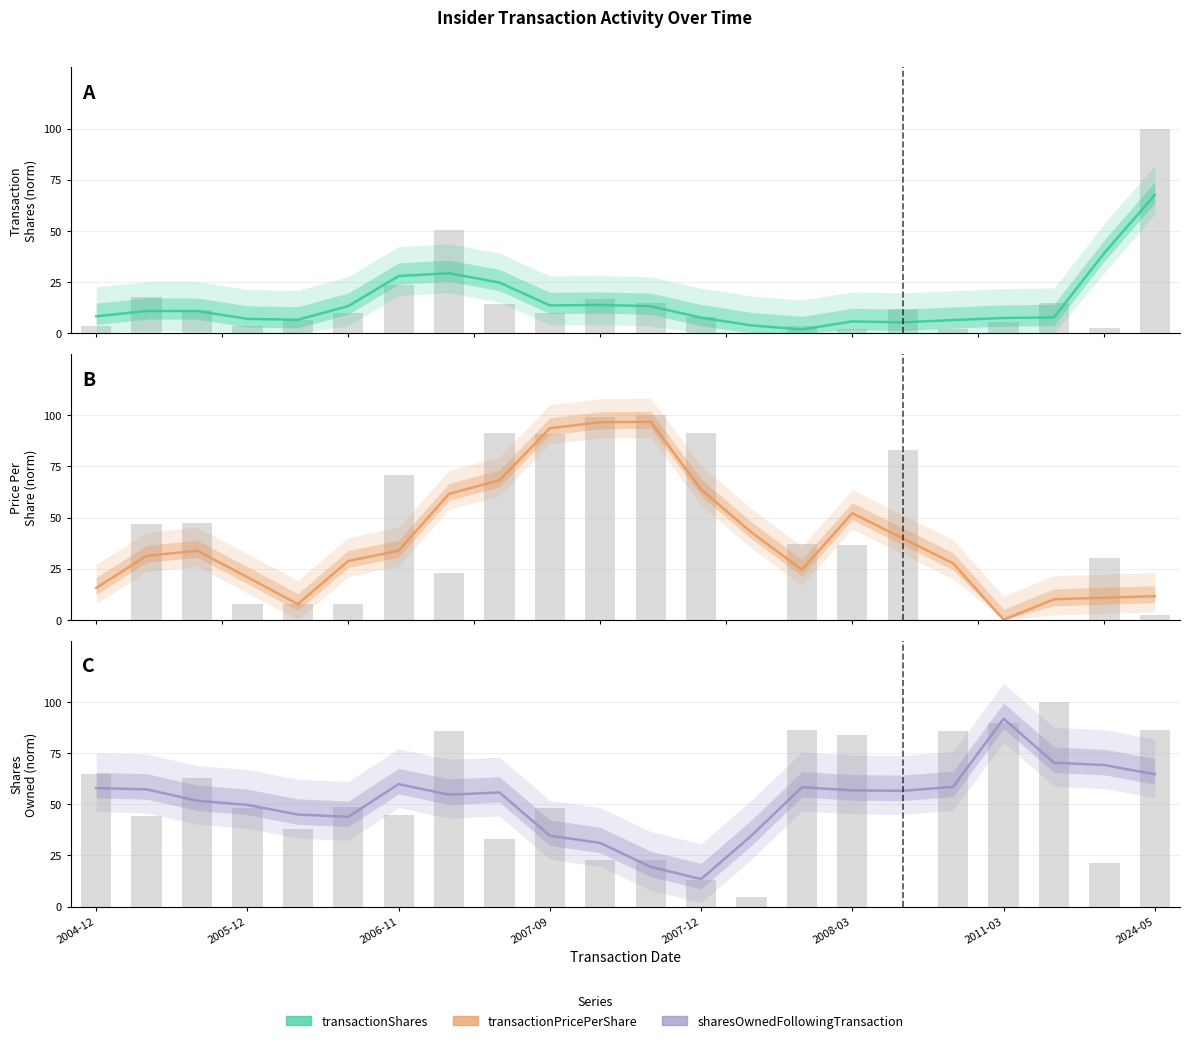

How many bars are there in each group?

3